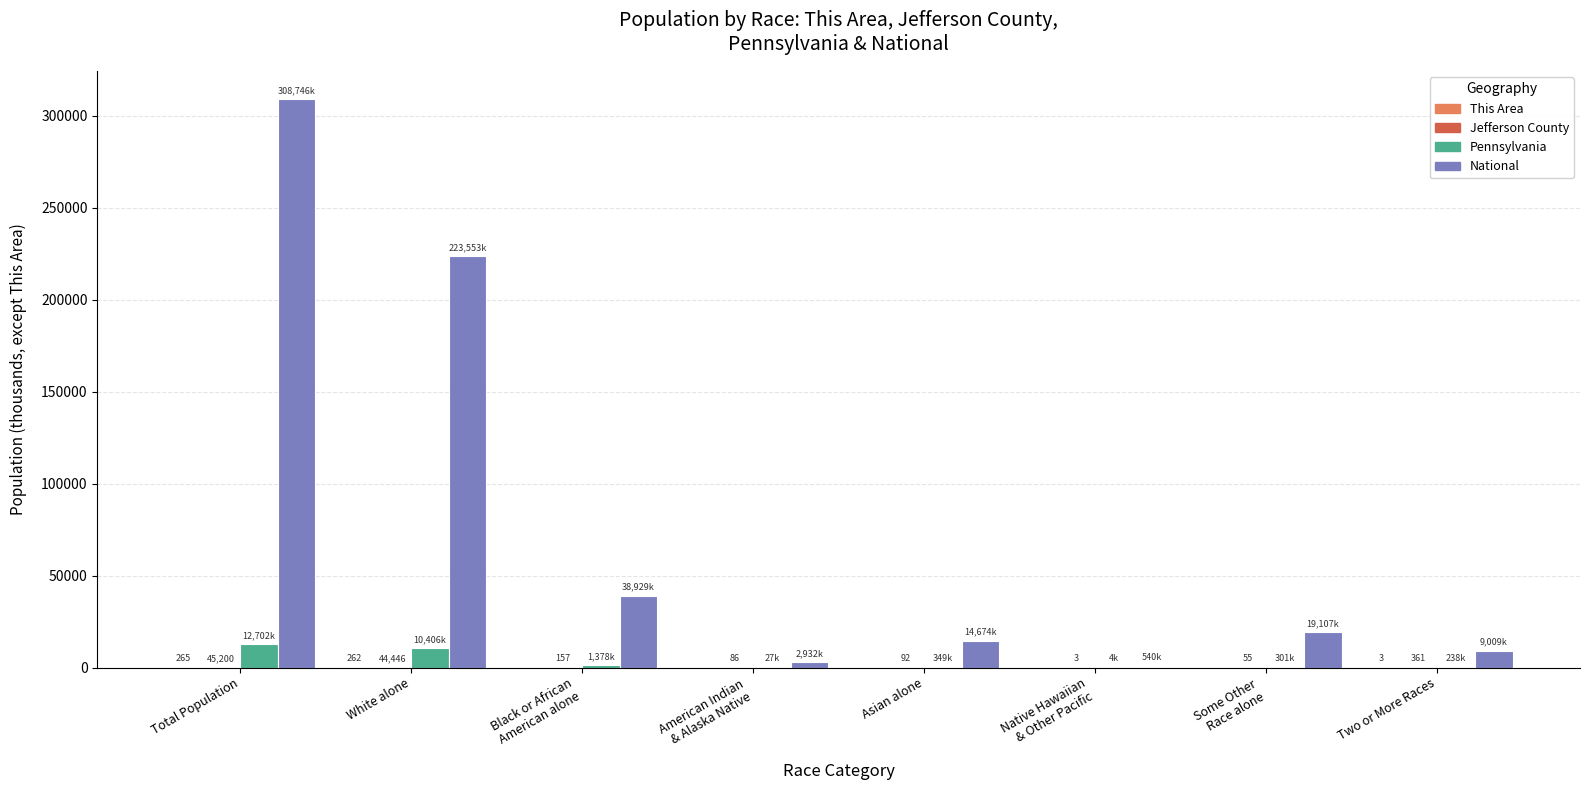

Which series has the largest total across all categories?

National